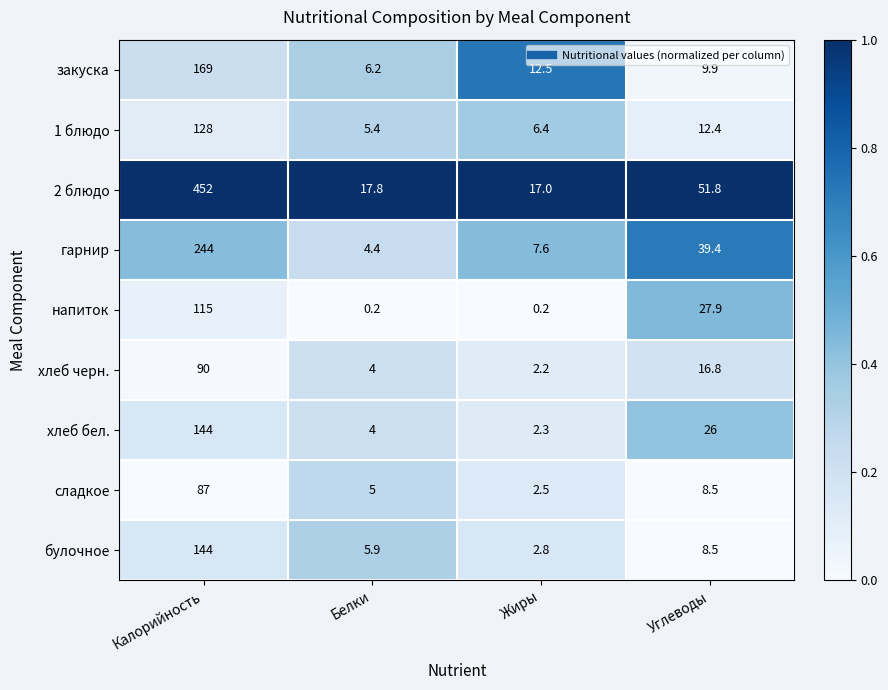

The value of сладкое at Калорийность is 36.7. True or false?

False